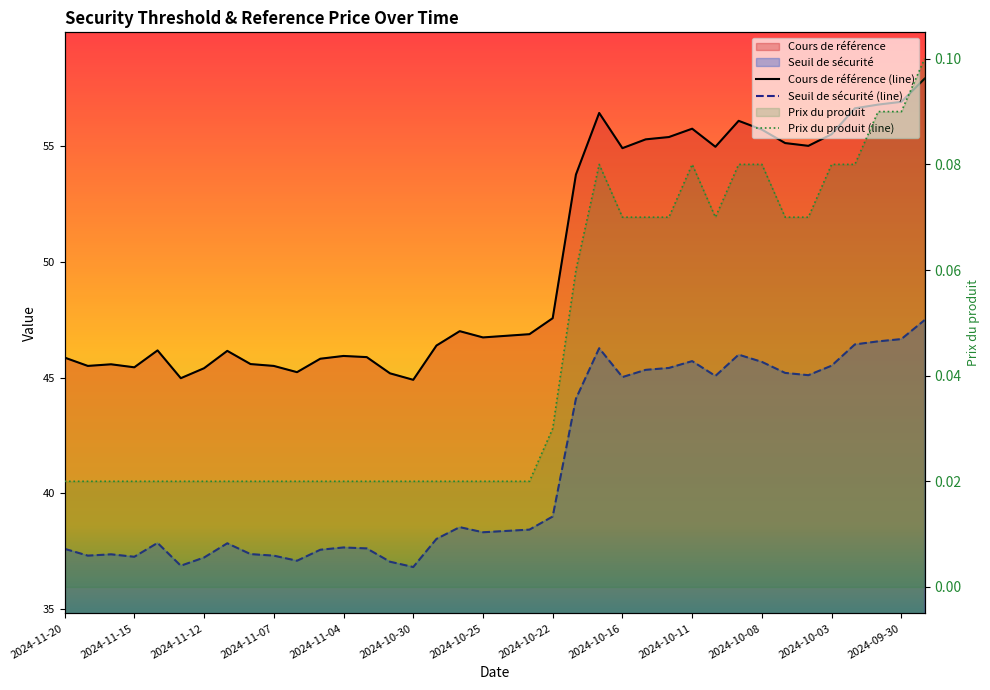

True or false: Seuil de sécurité (line) and Cours de référence (line) intersect in this chart.

False